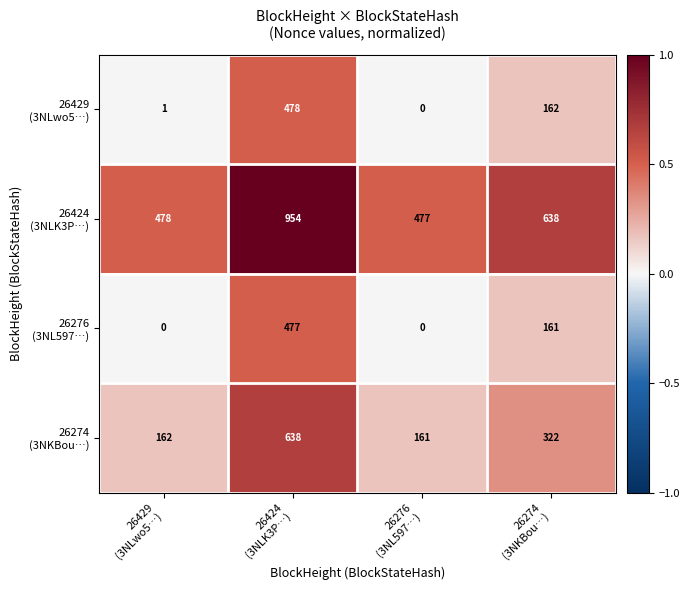

How many categories are shown in the chart?

4